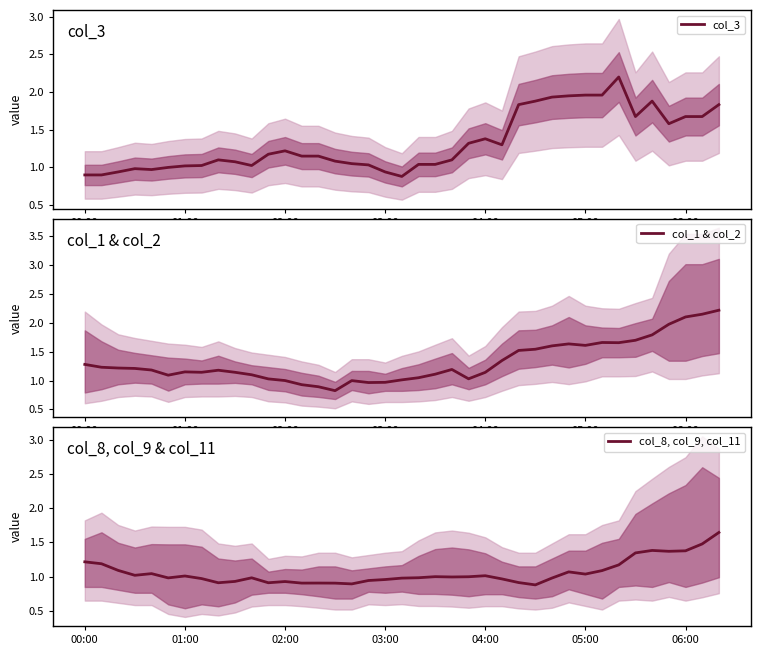

True or false: col_8, col_9, col_11 has a value of 1.3 at 33.

True